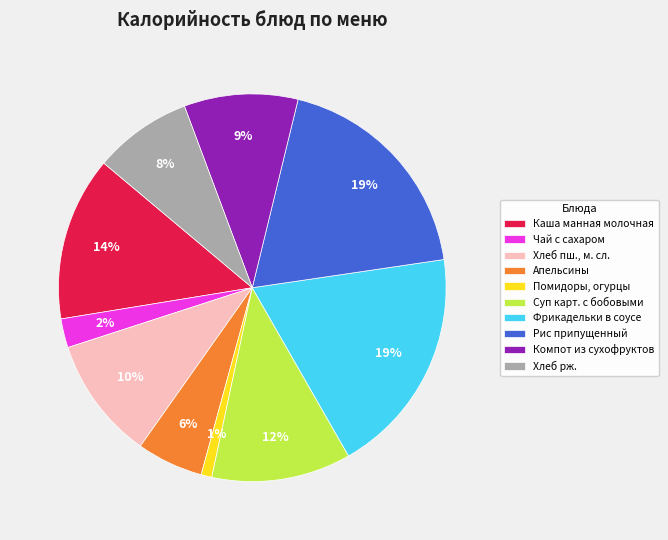

Is Фрикадельки в соусе the majority of the pie?

No